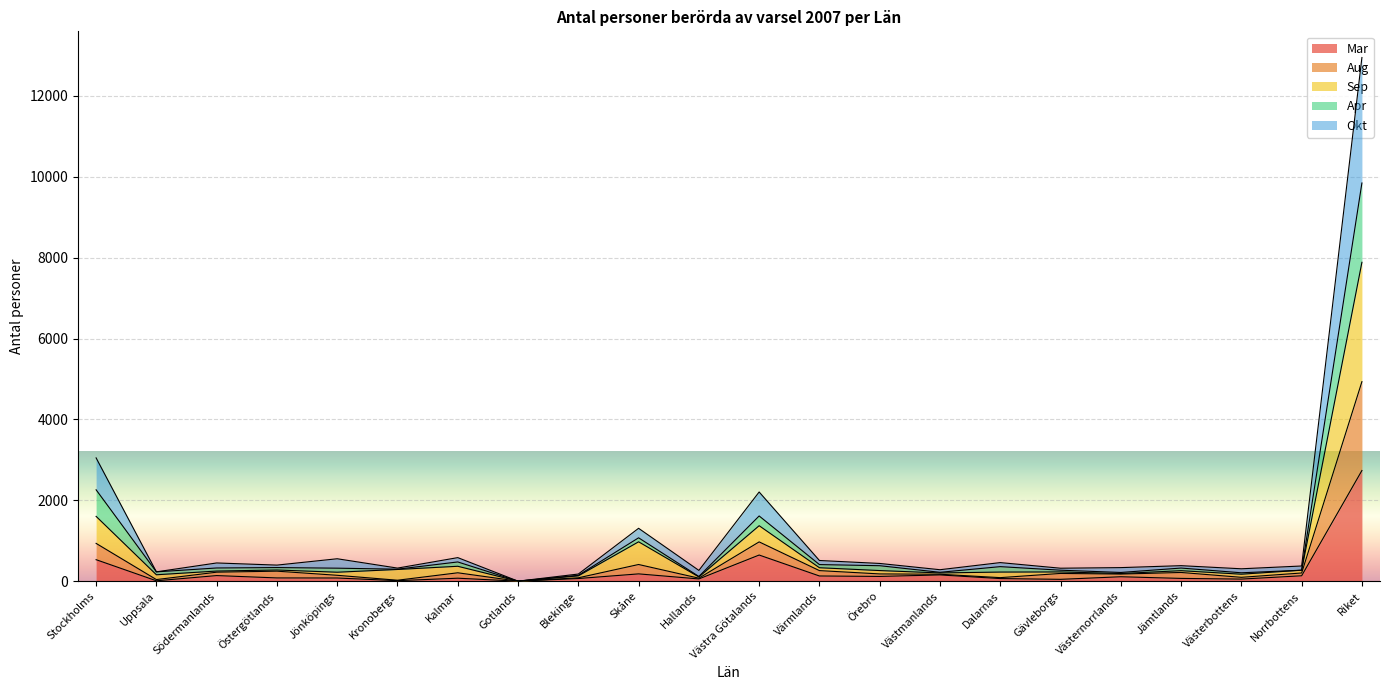

What is the average value of the Mar series?

249